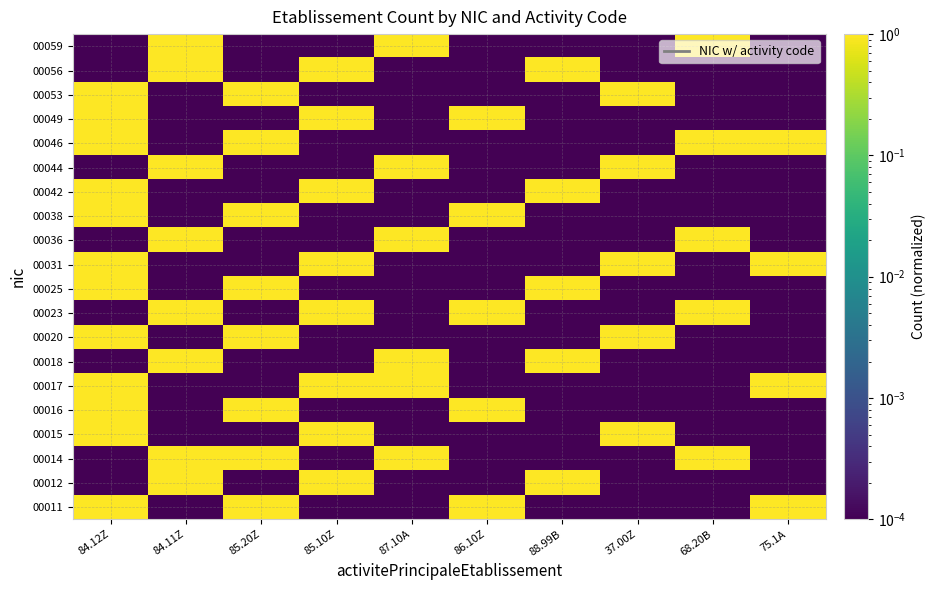

Reading left to right, extract all data points from this chart.

00011: 84.12Z=3.7	84.11Z=0.0	85.20Z=4.0	85.10Z=0.0	87.10A=0.0	86.10Z=4.4	88.99B=0.0	37.00Z=0.0	68.20B=0.0	75.1A=2.6
00012: 84.12Z=0.0	84.11Z=4.2	85.20Z=0.0	85.10Z=3.9	87.10A=0.0	86.10Z=0.0	88.99B=2.9	37.00Z=0.0	68.20B=0.0	75.1A=0.0
00014: 84.12Z=0.0	84.11Z=2.2	85.20Z=4.4	85.10Z=0.0	87.10A=3.7	86.10Z=0.0	88.99B=0.0	37.00Z=0.0	68.20B=1.5	75.1A=0.0
00015: 84.12Z=3.6	84.11Z=0.0	85.20Z=0.0	85.10Z=2.3	87.10A=0.0	86.10Z=0.0	88.99B=0.0	37.00Z=2.7	68.20B=0.0	75.1A=0.0
00016: 84.12Z=2.5	84.11Z=0.0	85.20Z=3.5	85.10Z=0.0	87.10A=0.0	86.10Z=3.8	88.99B=0.0	37.00Z=0.0	68.20B=0.0	75.1A=0.0
00017: 84.12Z=1.7	84.11Z=0.0	85.20Z=0.0	85.10Z=3.3	87.10A=3.5	86.10Z=0.0	88.99B=0.0	37.00Z=0.0	68.20B=0.0	75.1A=1.4
00018: 84.12Z=0.0	84.11Z=2.6	85.20Z=0.0	85.10Z=0.0	87.10A=3.2	86.10Z=0.0	88.99B=3.0	37.00Z=0.0	68.20B=0.0	75.1A=0.0
00020: 84.12Z=1.8	84.11Z=0.0	85.20Z=4.0	85.10Z=0.0	87.10A=0.0	86.10Z=0.0	88.99B=0.0	37.00Z=3.3	68.20B=0.0	75.1A=0.0
00023: 84.12Z=0.0	84.11Z=2.4	85.20Z=0.0	85.10Z=1.6	87.10A=0.0	86.10Z=1.3	88.99B=0.0	37.00Z=0.0	68.20B=1.6	75.1A=0.0
00025: 84.12Z=1.5	84.11Z=0.0	85.20Z=2.6	85.10Z=0.0	87.10A=0.0	86.10Z=0.0	88.99B=2.3	37.00Z=0.0	68.20B=0.0	75.1A=0.0
00031: 84.12Z=4.2	84.11Z=0.0	85.20Z=0.0	85.10Z=4.4	87.10A=0.0	86.10Z=0.0	88.99B=0.0	37.00Z=2.0	68.20B=0.0	75.1A=4.2
00036: 84.12Z=0.0	84.11Z=1.7	85.20Z=0.0	85.10Z=0.0	87.10A=1.6	86.10Z=0.0	88.99B=0.0	37.00Z=0.0	68.20B=2.5	75.1A=0.0
00038: 84.12Z=3.0	84.11Z=0.0	85.20Z=1.3	85.10Z=0.0	87.10A=0.0	86.10Z=2.7	88.99B=0.0	37.00Z=0.0	68.20B=0.0	75.1A=0.0
00042: 84.12Z=1.6	84.11Z=0.0	85.20Z=0.0	85.10Z=2.2	87.10A=0.0	86.10Z=0.0	88.99B=4.4	37.00Z=0.0	68.20B=0.0	75.1A=0.0
00044: 84.12Z=0.0	84.11Z=2.7	85.20Z=0.0	85.10Z=0.0	87.10A=2.7	86.10Z=0.0	88.99B=0.0	37.00Z=2.8	68.20B=0.0	75.1A=0.0
00046: 84.12Z=3.9	84.11Z=0.0	85.20Z=1.5	85.10Z=0.0	87.10A=0.0	86.10Z=0.0	88.99B=0.0	37.00Z=0.0	68.20B=3.5	75.1A=3.7
00049: 84.12Z=1.4	84.11Z=0.0	85.20Z=0.0	85.10Z=1.1	87.10A=0.0	86.10Z=2.3	88.99B=0.0	37.00Z=0.0	68.20B=0.0	75.1A=0.0
00053: 84.12Z=2.0	84.11Z=0.0	85.20Z=1.9	85.10Z=0.0	87.10A=0.0	86.10Z=0.0	88.99B=0.0	37.00Z=4.5	68.20B=0.0	75.1A=0.0
00056: 84.12Z=0.0	84.11Z=4.1	85.20Z=0.0	85.10Z=2.1	87.10A=0.0	86.10Z=0.0	88.99B=2.3	37.00Z=0.0	68.20B=0.0	75.1A=0.0
00059: 84.12Z=0.0	84.11Z=1.8	85.20Z=0.0	85.10Z=0.0	87.10A=1.5	86.10Z=0.0	88.99B=0.0	37.00Z=0.0	68.20B=1.7	75.1A=0.0